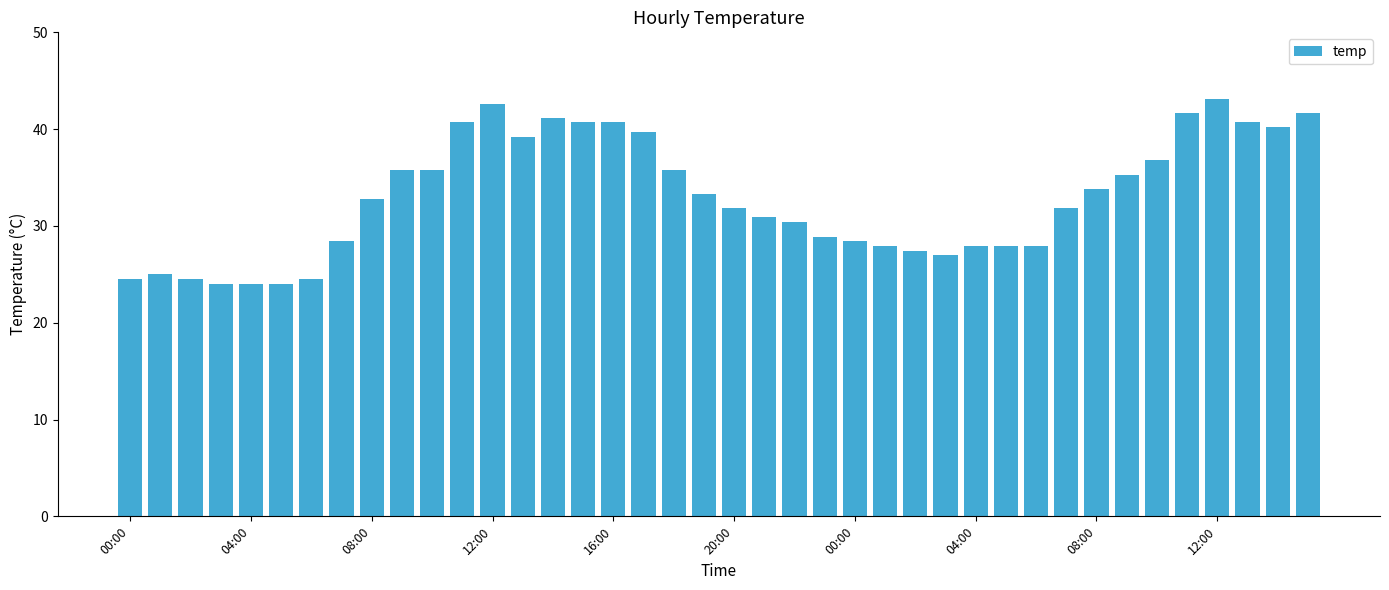

How many data points does each series have?

40